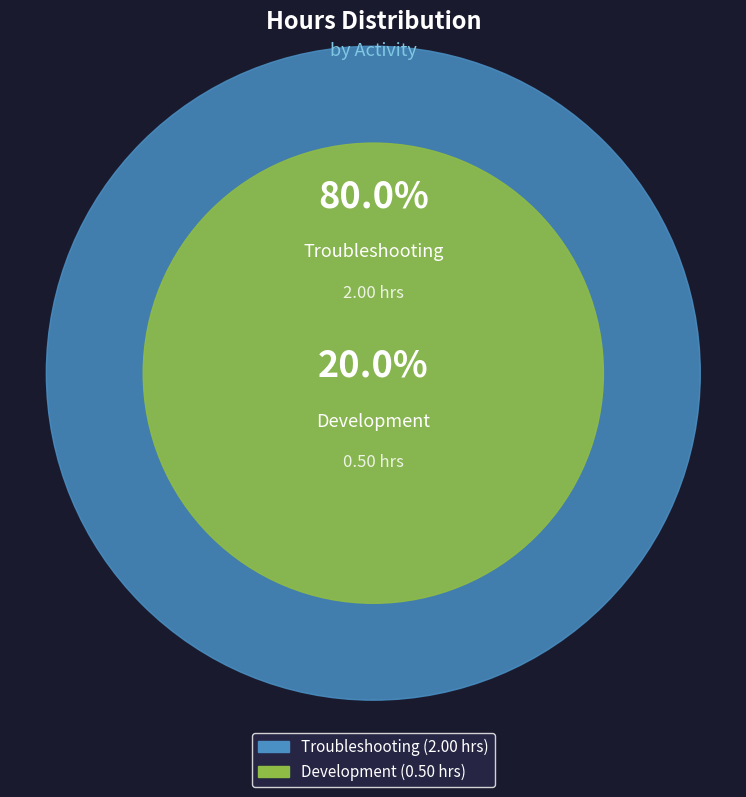

Which category has the smallest portion of the pie?

Development